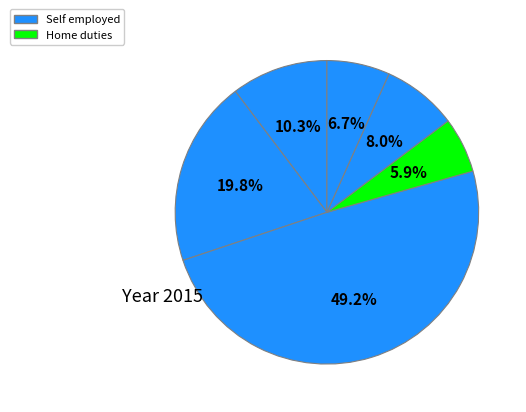

Count the number of slices in the pie.

6